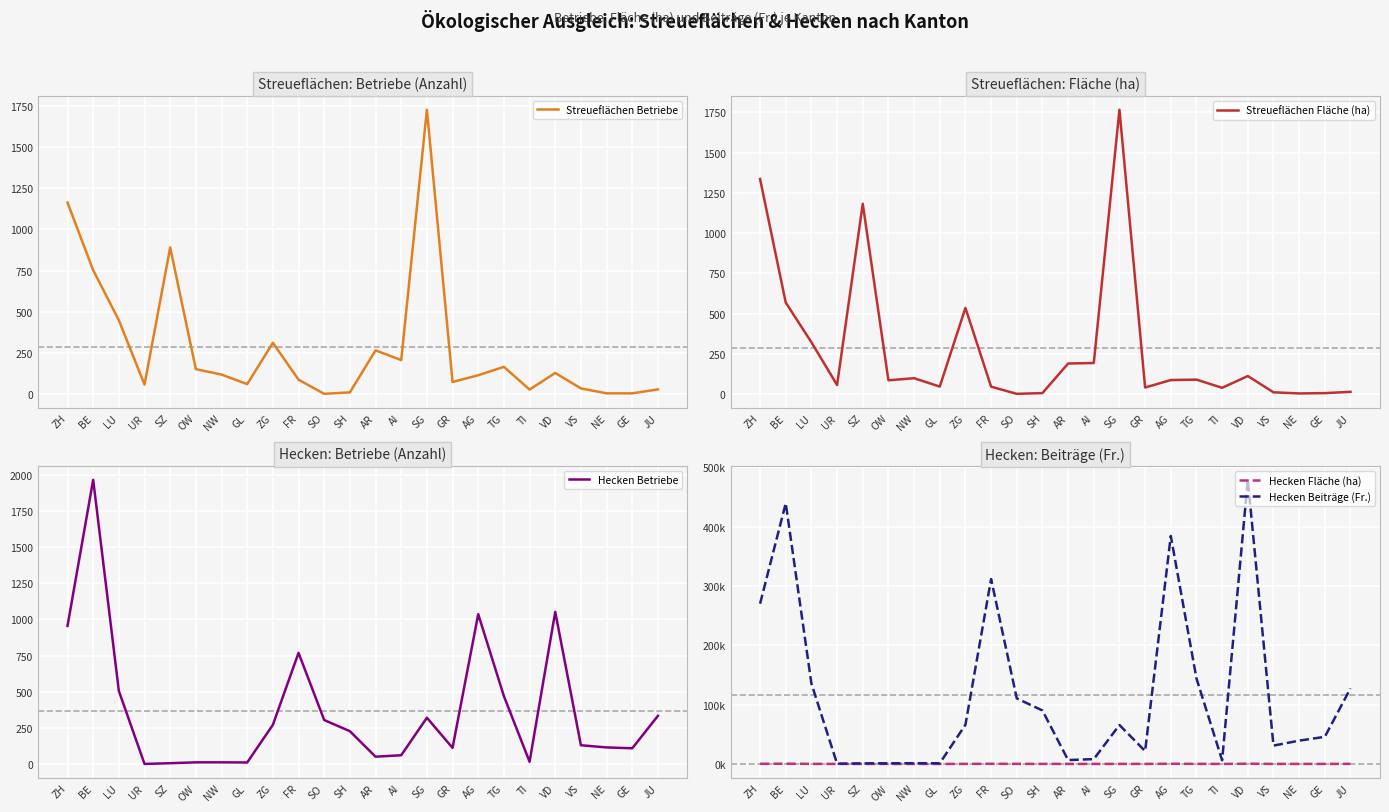

Which series has the largest total across all categories?

Hecken Beiträge (Fr.)